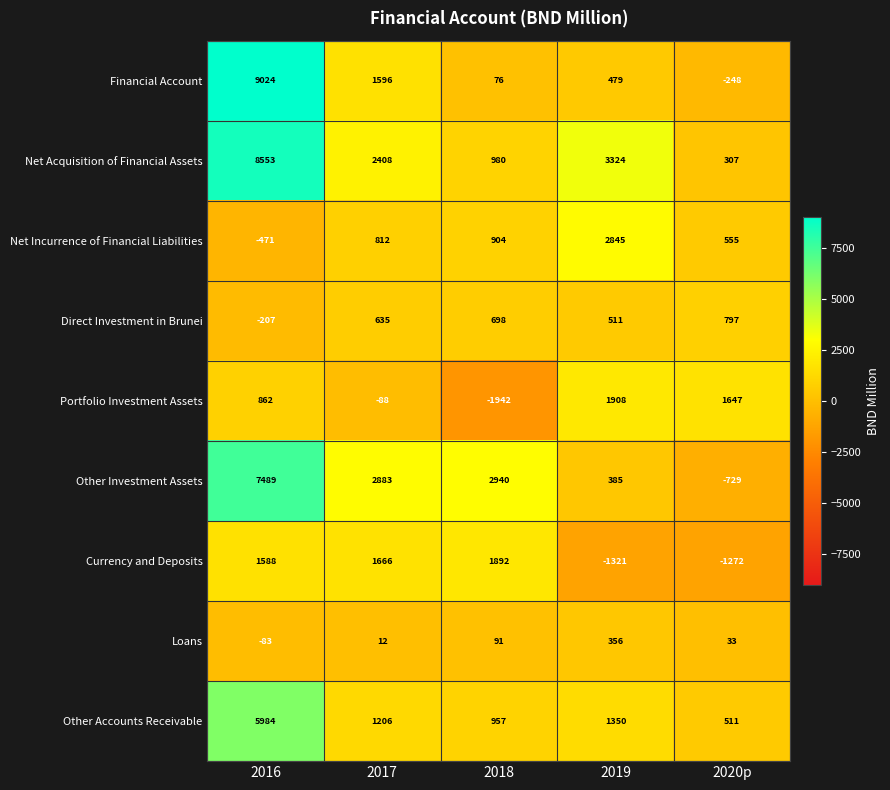

What is the smallest value displayed?

-1942